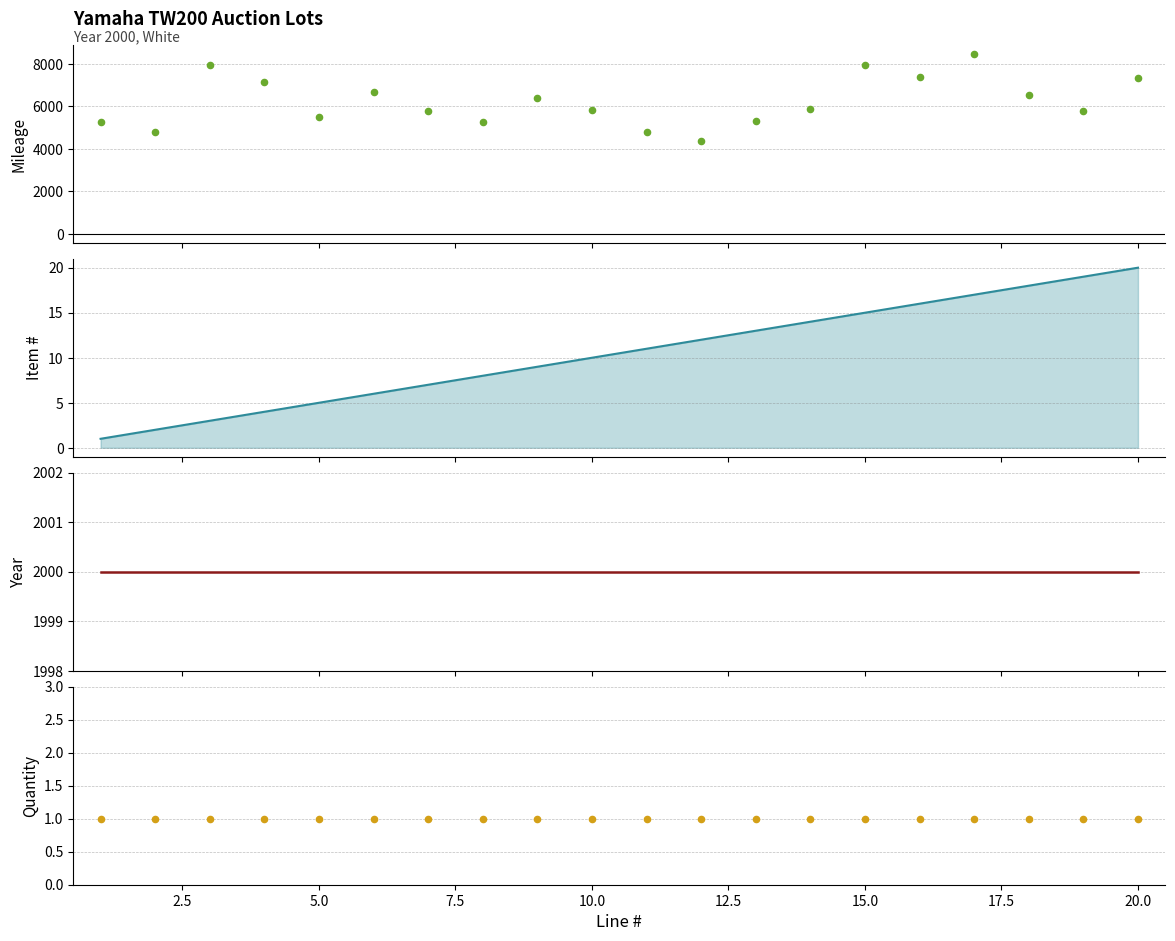

Which series reaches the maximum Y coordinate?

Mileage